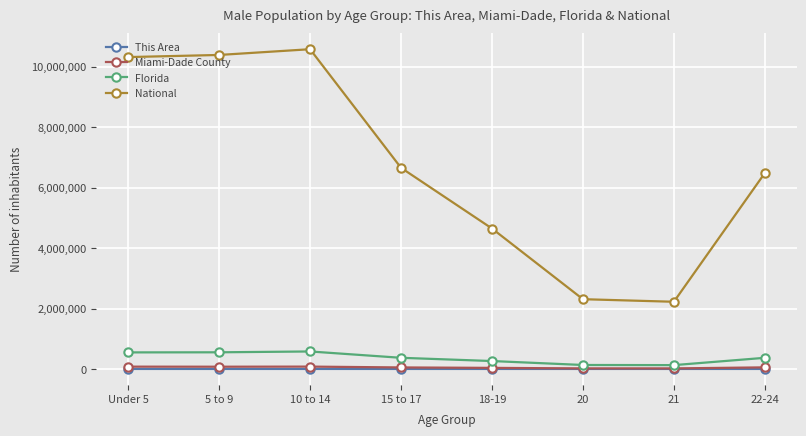

Is this an area chart (filled region under the line)?

No